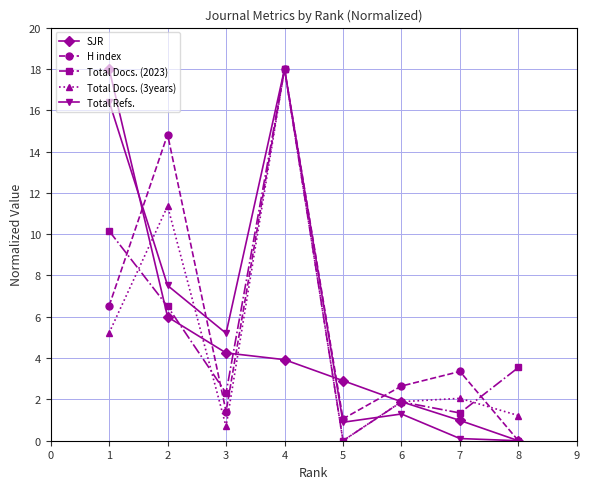

What is the difference between the maximum and minimum values in the Total Refs. series?

18.0